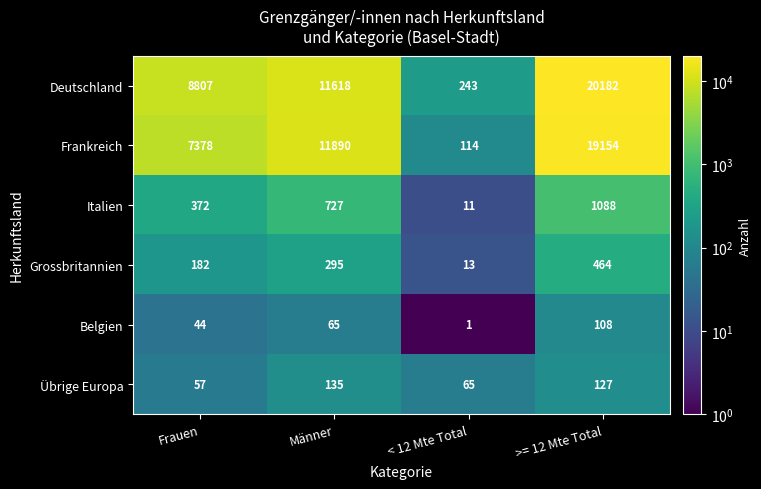

How many distinct data groups are displayed?

6